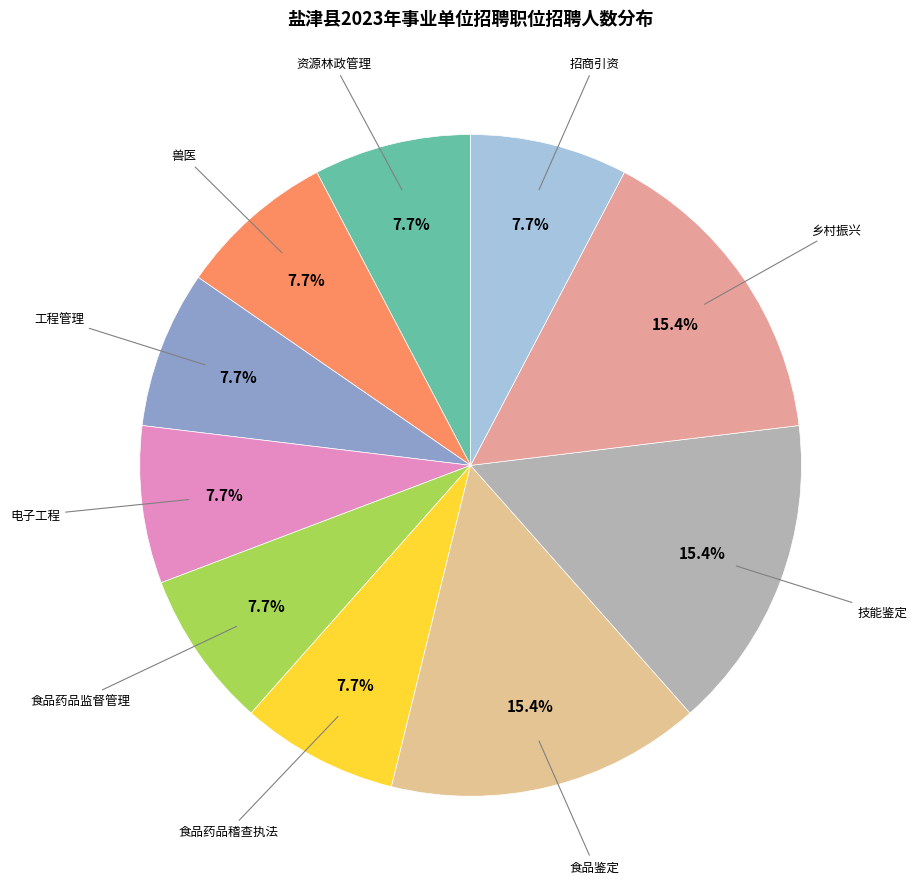

Between 乡村振兴 and 食品药品稽查执法, which is larger?

乡村振兴